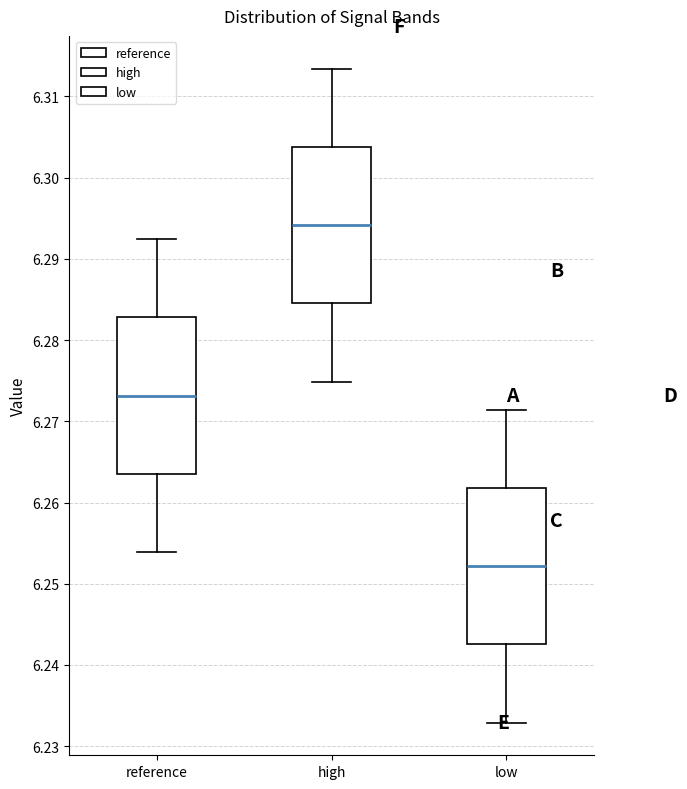

Reading left to right, read every box against the y-axis: the position of its median line, the range the box covers, and the ends of its whiskers. The values are not printed on the chart, so give them approximately, as read against the axis.

reference: median 6.273, box 6.264 to 6.283, whiskers 6.254 to 6.292
high: median 6.294, box 6.285 to 6.304, whiskers 6.275 to 6.313
low: median 6.252, box 6.243 to 6.262, whiskers 6.233 to 6.271